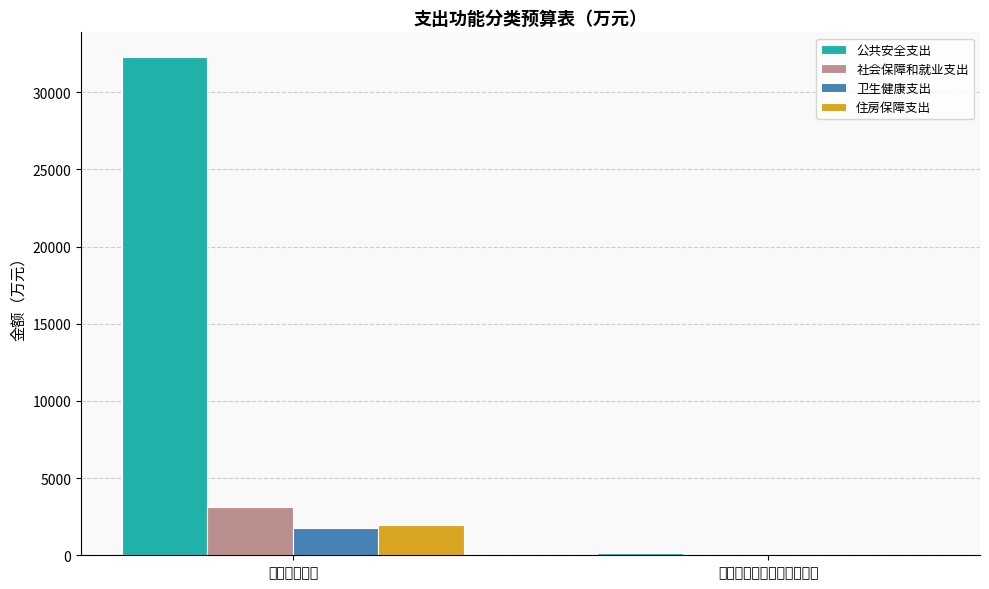

Between 朝阳市公安局 and 朝阳市公安局自行车管理所, which series saw the biggest shift?

公共安全支出